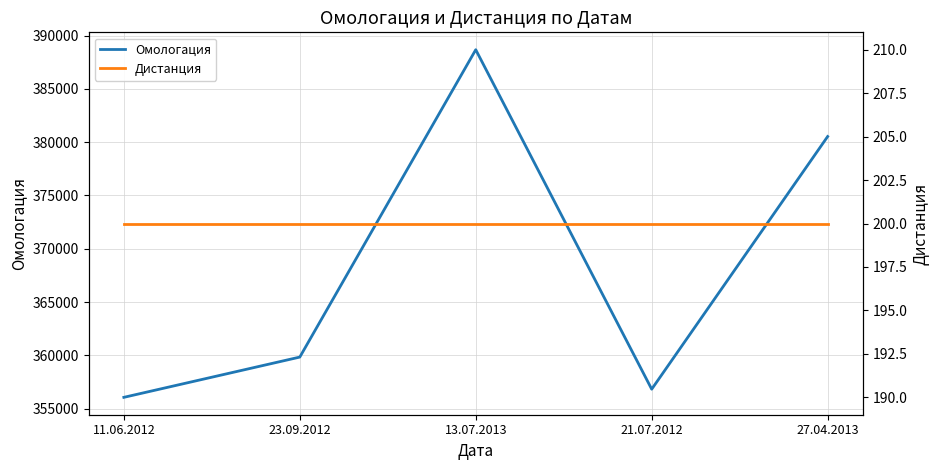

Which series has the largest range (max minus min)?

Омологация